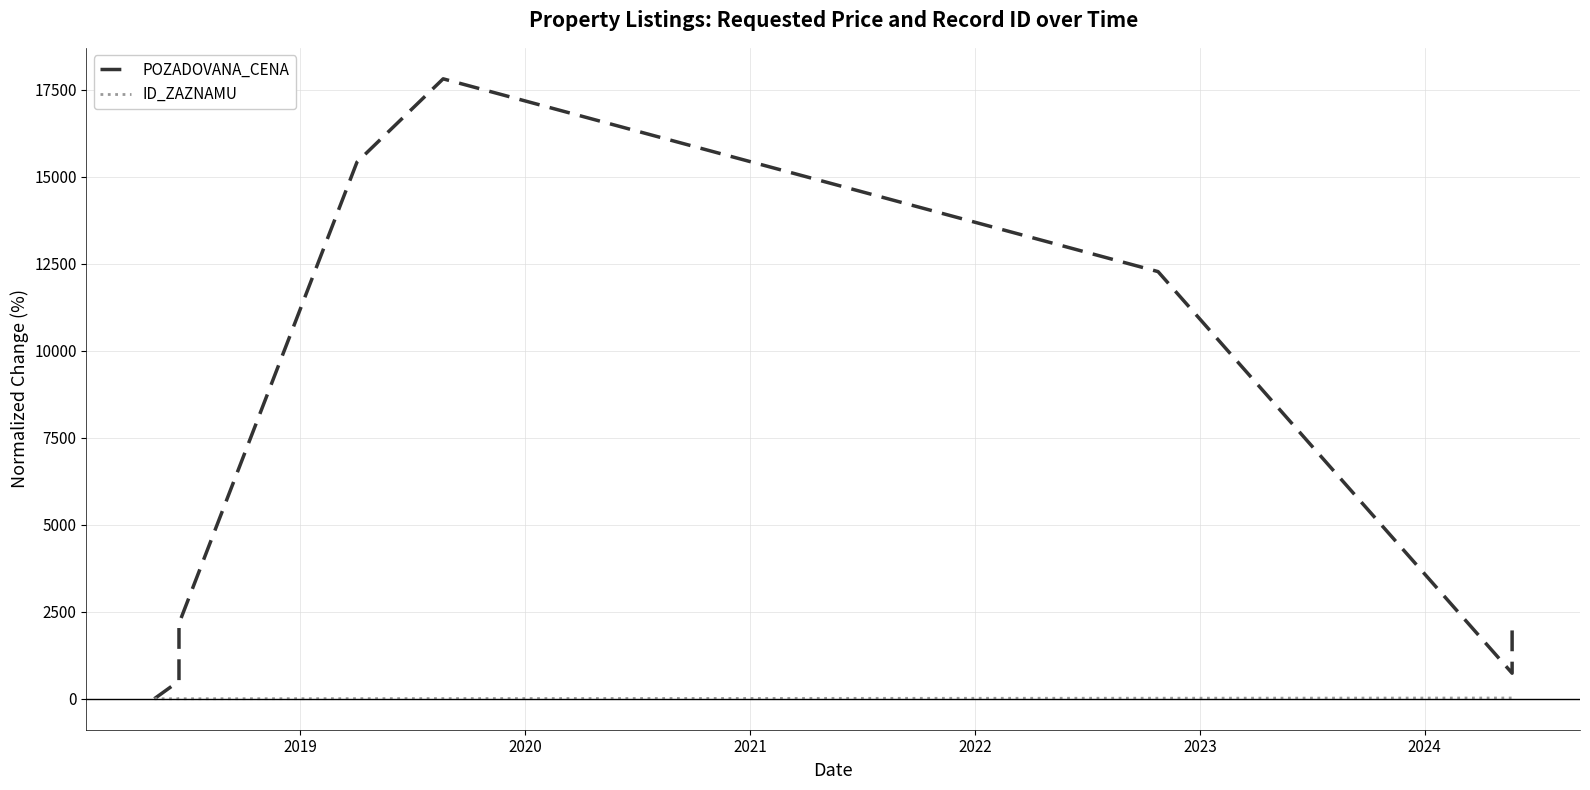

Rank the series by their maximum value, from lowest to highest.

ID_ZAZNAMU, POZADOVANA_CENA